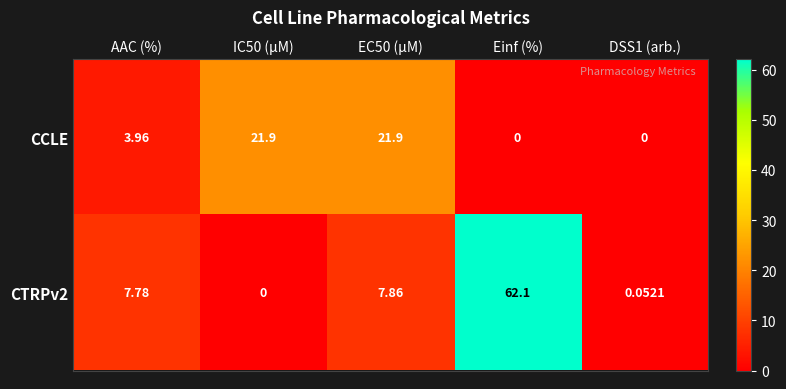

What is the greatest value displayed?

62.1